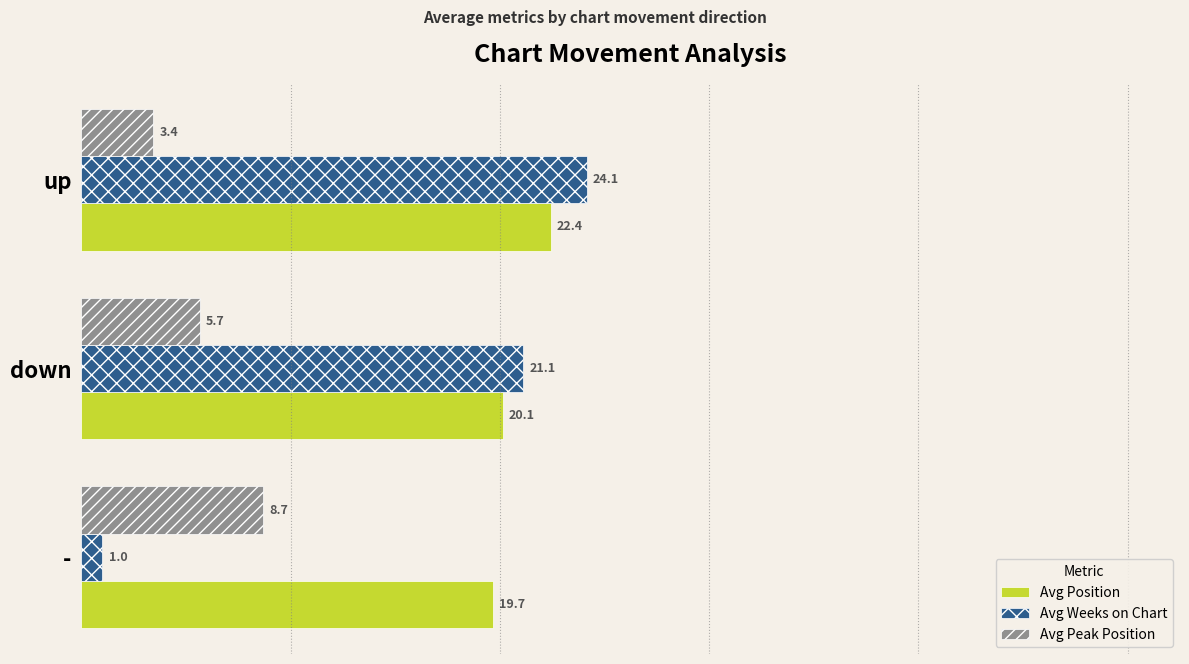

Rank the series by their average value, from highest to lowest.

Avg Position, Avg Weeks on Chart, Avg Peak Position